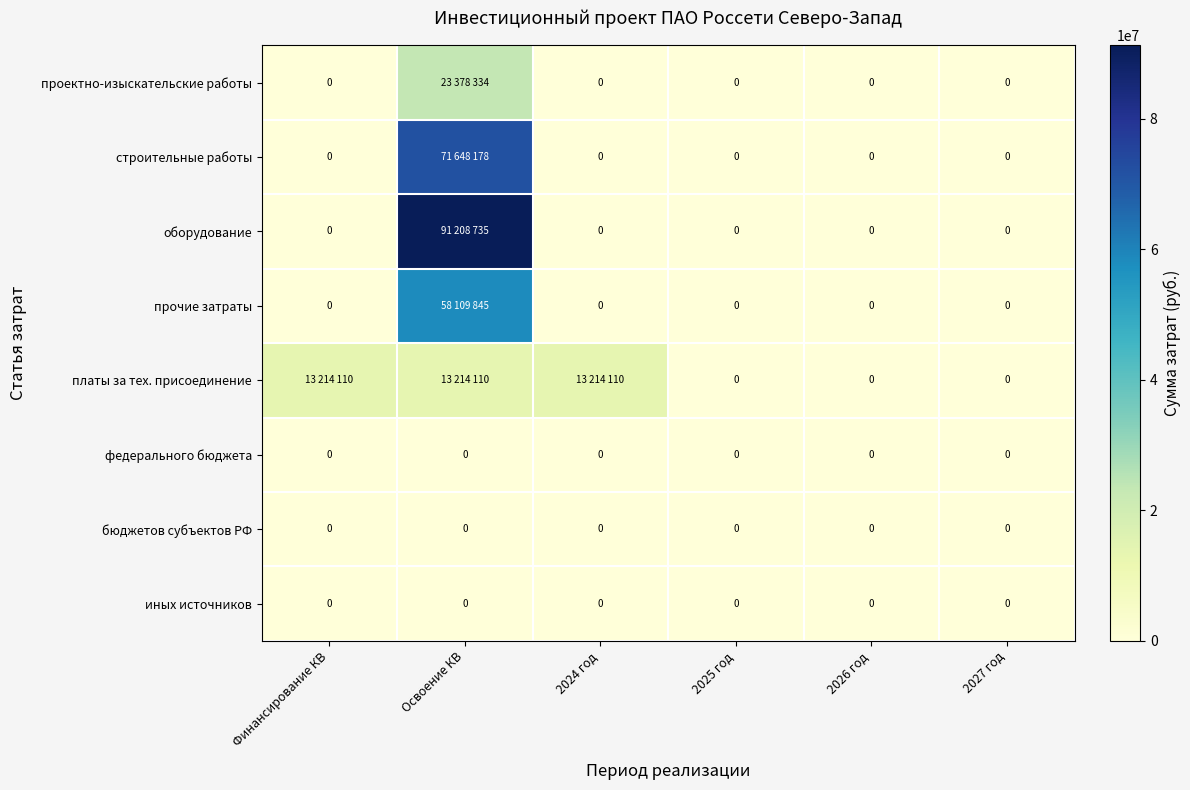

The value of иных источников at 2027 год is 0. True or false?

True